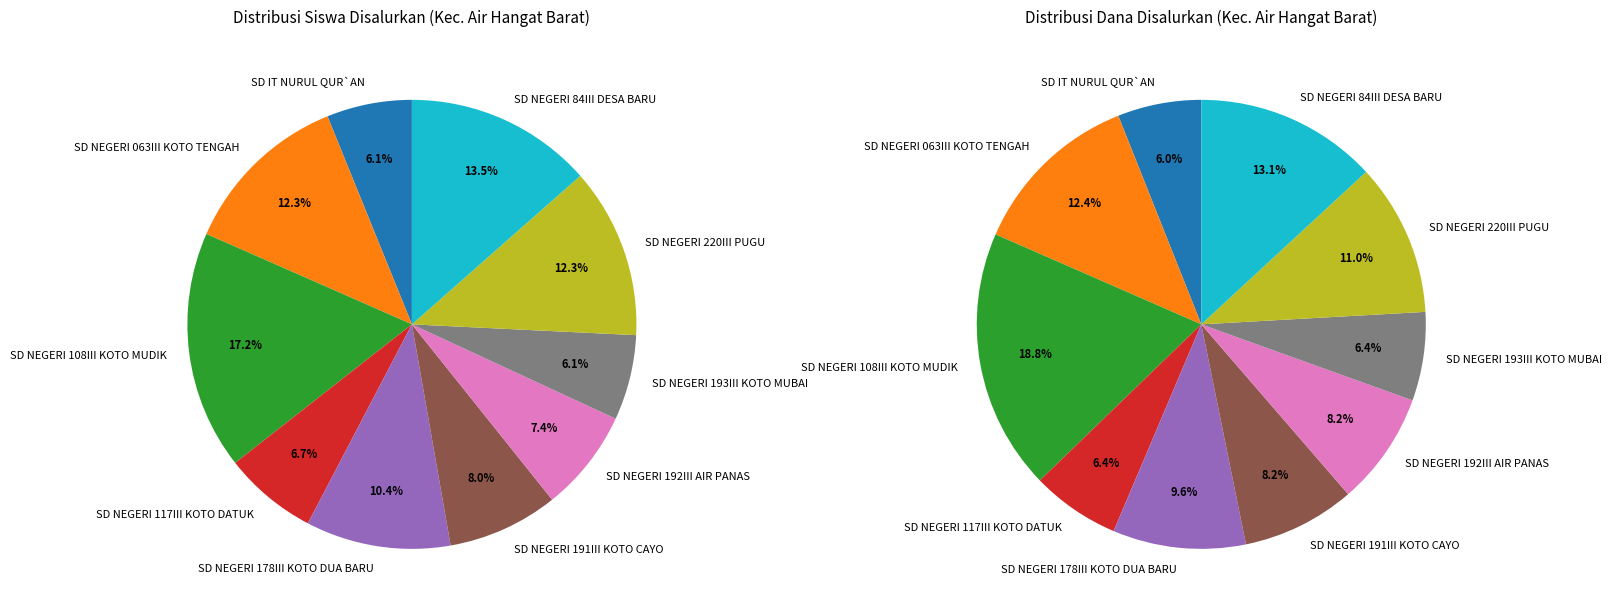

Count the number of slices in the pie.

10